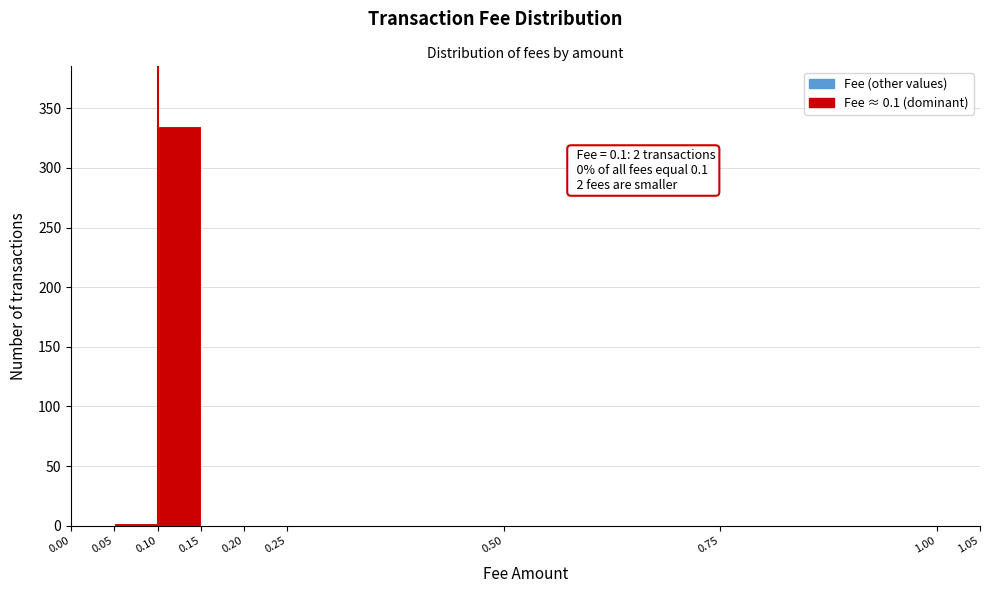

Which range on the x-axis has the tallest bar?

0.10 to 0.15